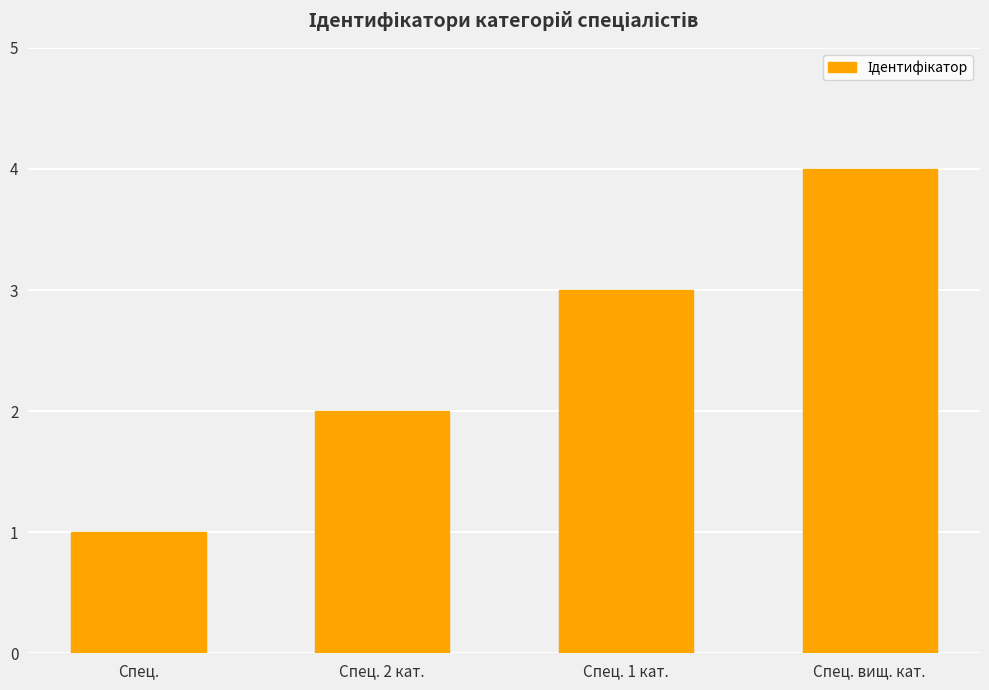

Which has a higher value, Спец. вищ. кат. or Спец. 2 кат.?

Спец. вищ. кат.